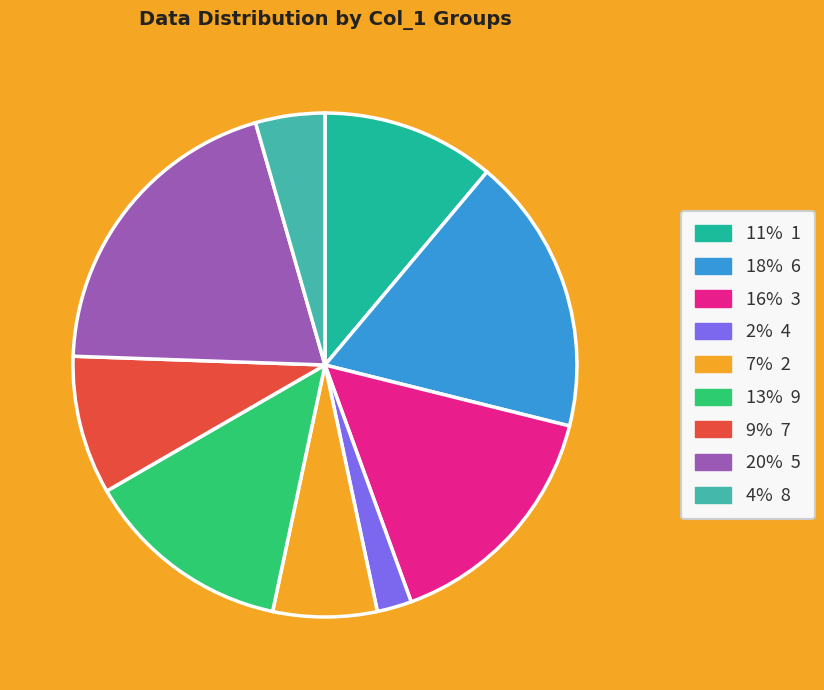

Is there any slice that represents more than half of the pie?

No